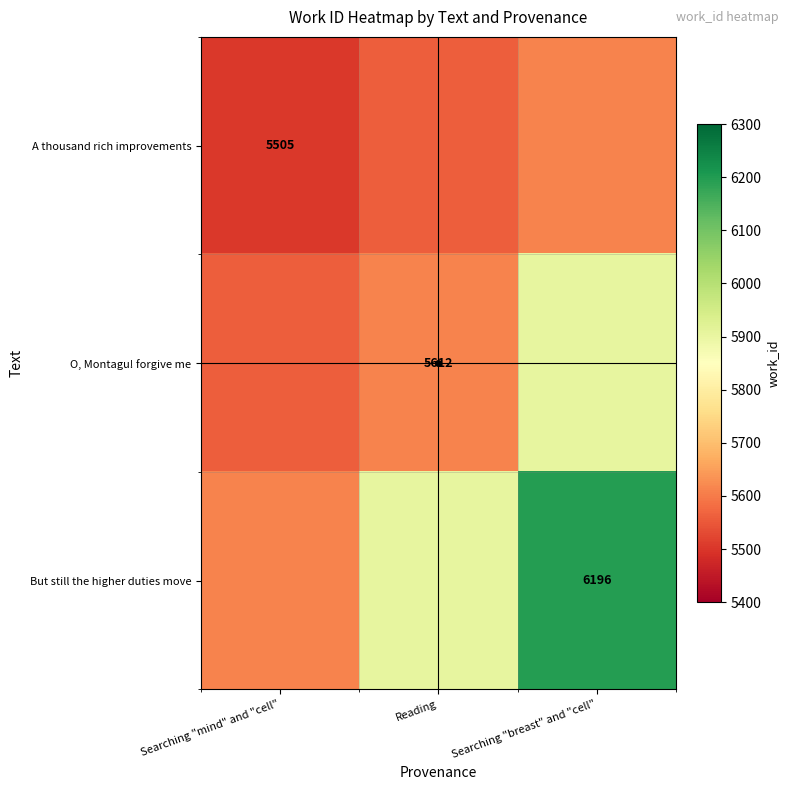

What is the difference between the second highest and minimum values in the But still the higher duties move series?

292